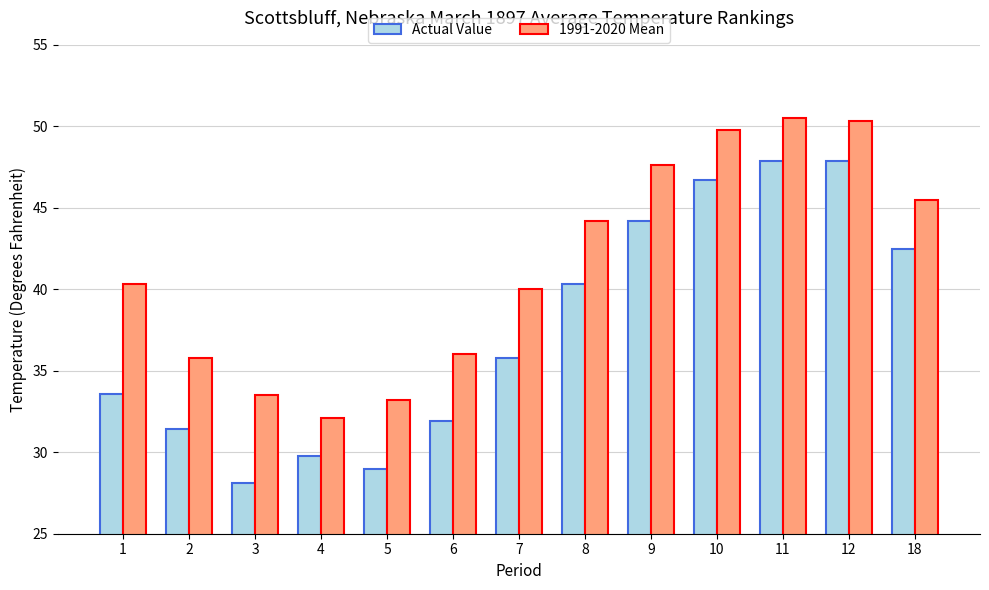

Which series has the widest spread of values?

Actual Value